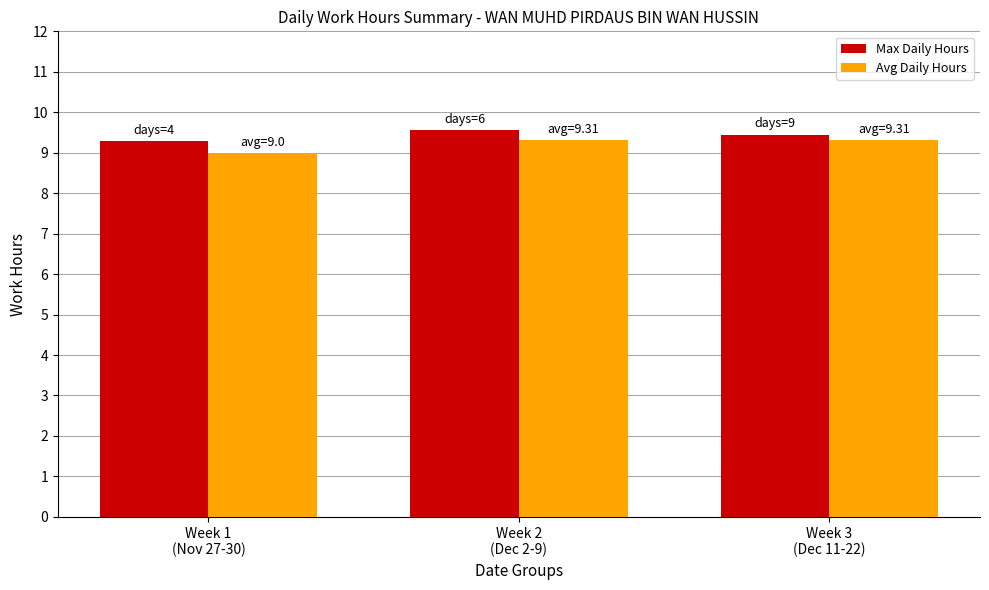

What is the maximum value for Avg Daily Hours?

9.3